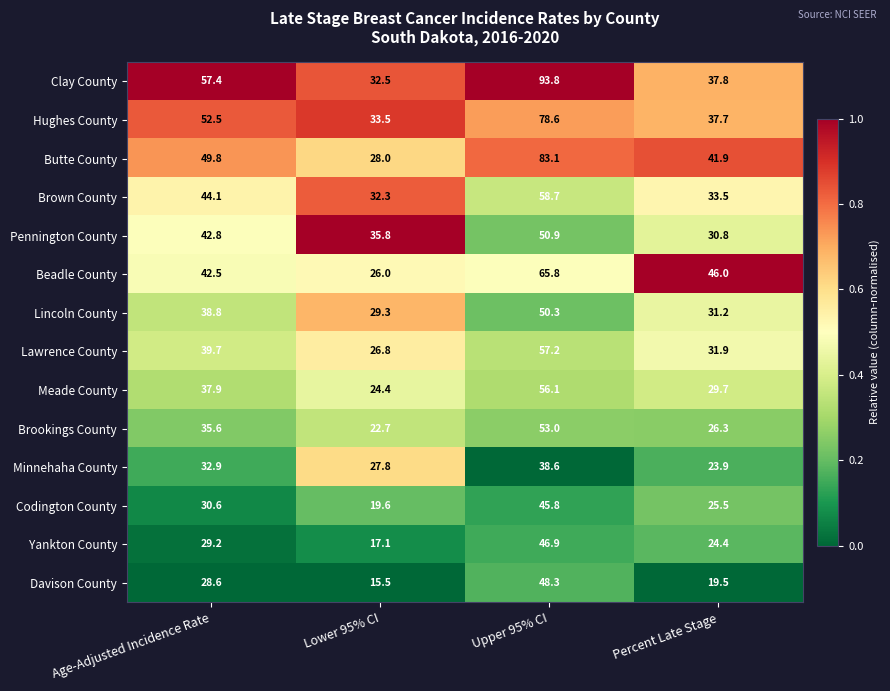

What is the difference between the maximum and minimum values in the Yankton County series?

29.8